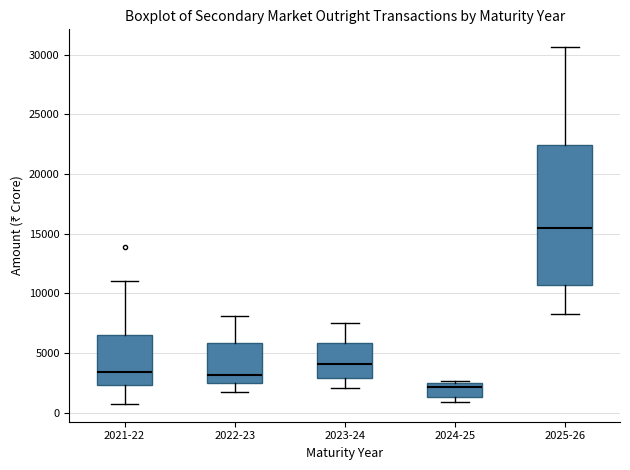

Reading left to right, read every box against the y-axis: the position of its median line, the range the box covers, and the ends of its whiskers. The values are not printed on the chart, so give them approximately, as read against the axis.

2021-22: median 3500, box 2500 to 6500, whiskers 500 to 11000
2022-23: median 3000, box 2500 to 6000, whiskers 1500 to 8000
2023-24: median 4000, box 3000 to 6000, whiskers 2000 to 7500
2024-25: median 2000, box 1500 to 2500, whiskers 1000 to 2500
2025-26: median 15500, box 10500 to 22500, whiskers 8000 to 30500